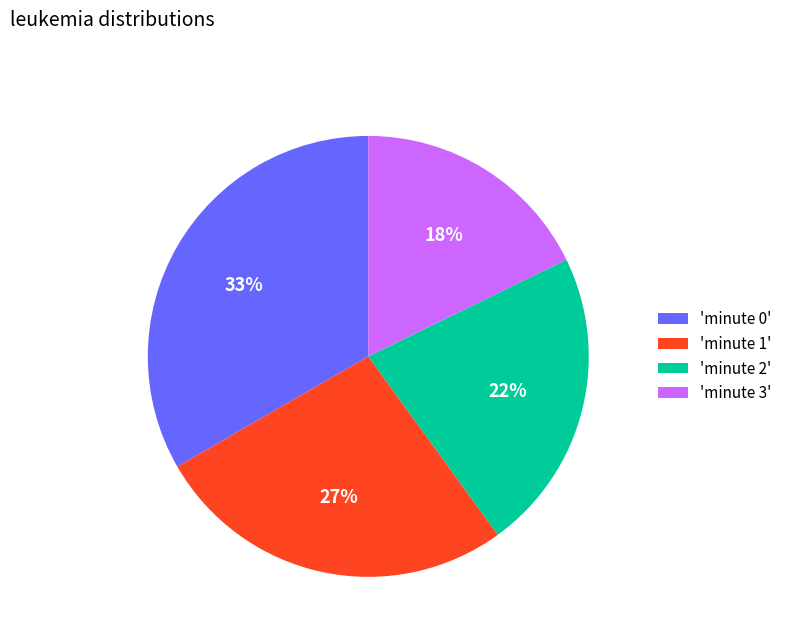

To the nearest percent, what is the average slice percentage?

25%